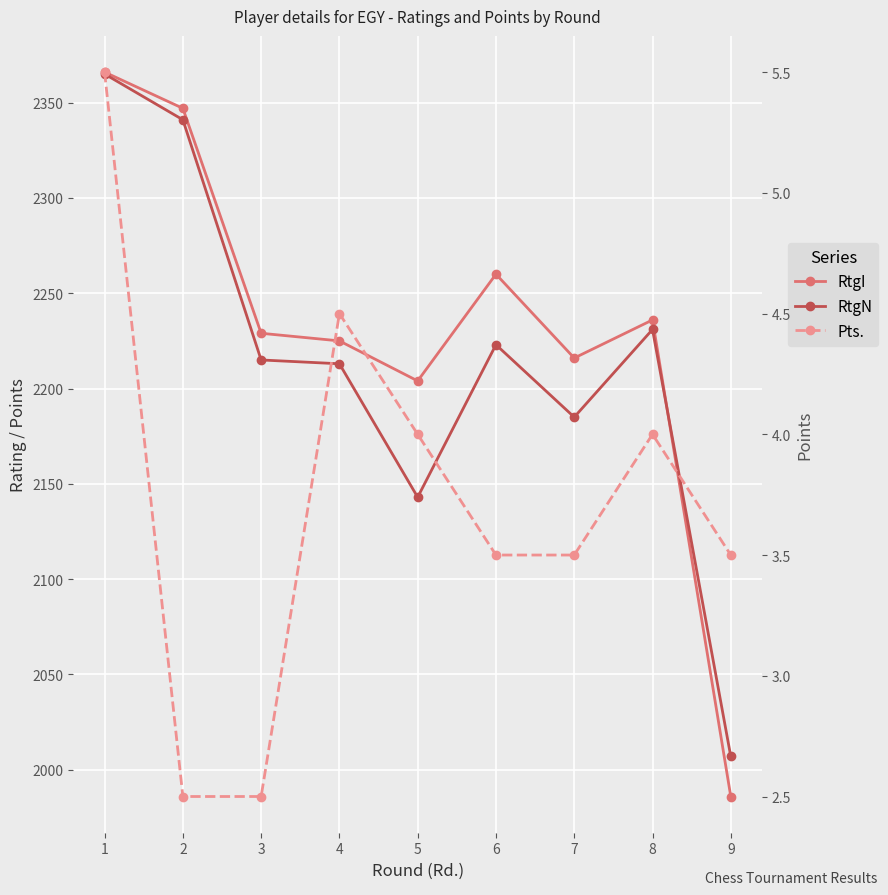

Is this an area chart (filled region under the line)?

No